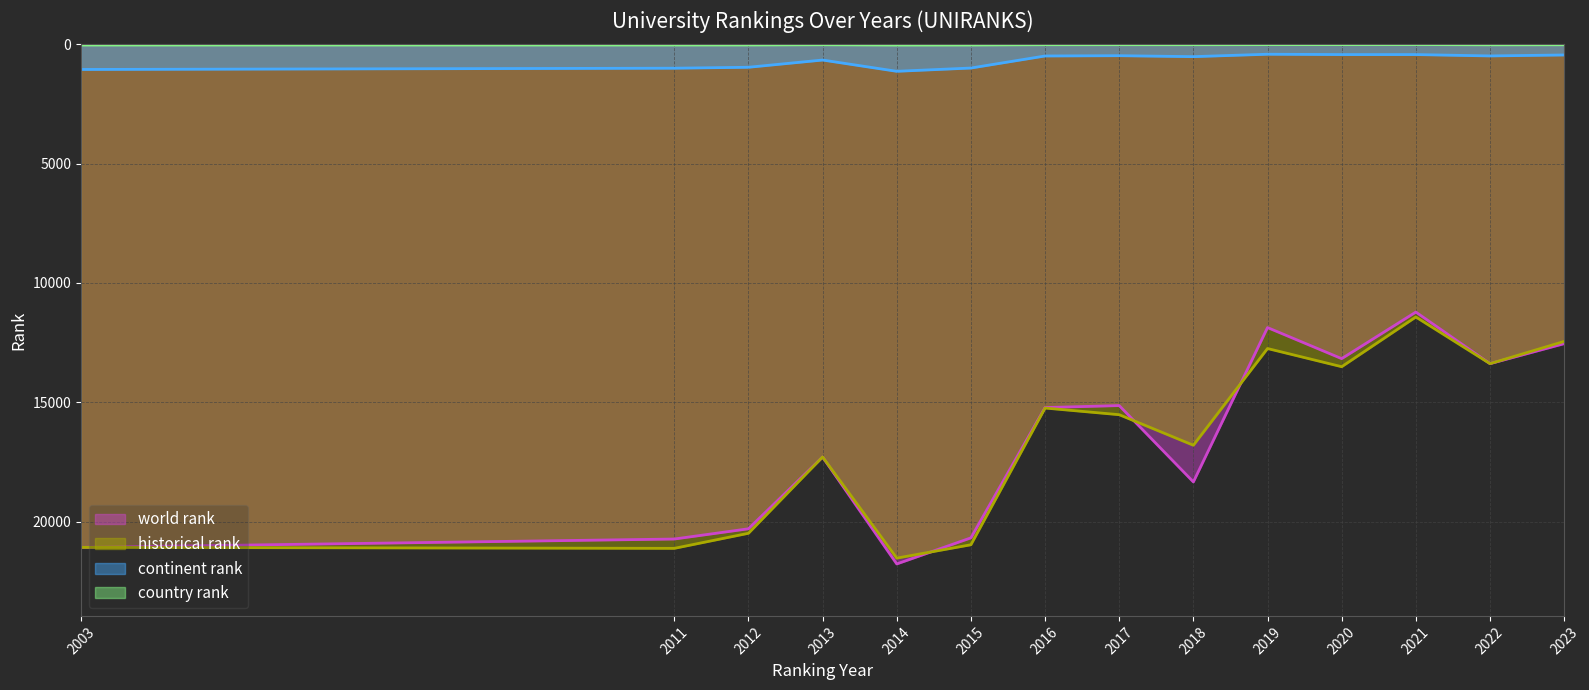

The continent rank series shows 659 at 2013. True or false?

True